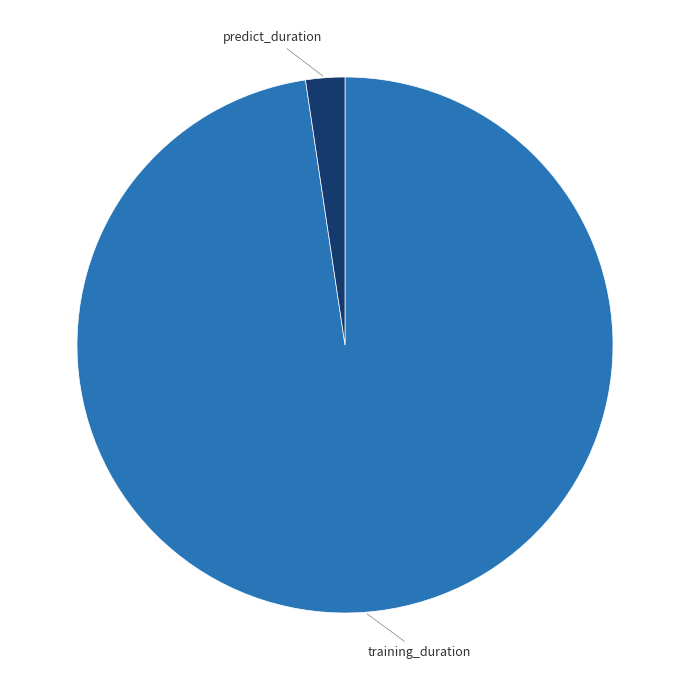

Is it true that predict_duration is 11% of the pie?

False